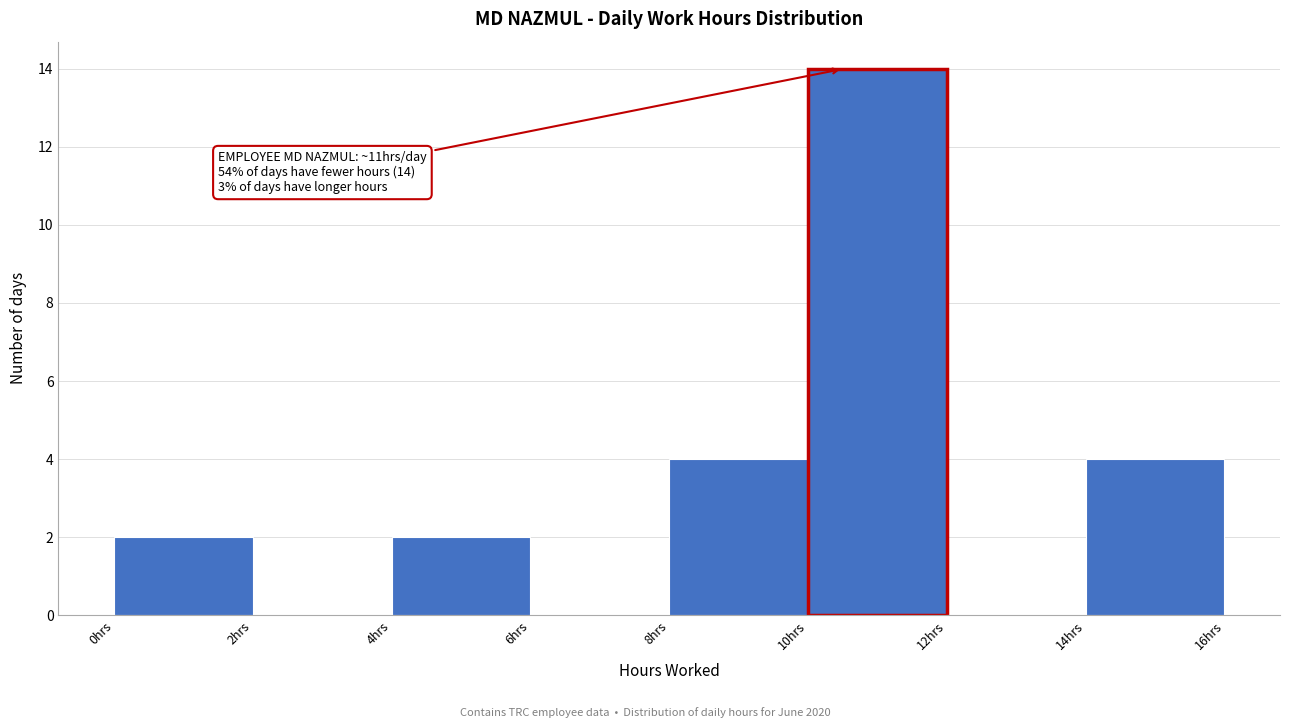

Which range on the x-axis has the tallest bar?

10 to 12